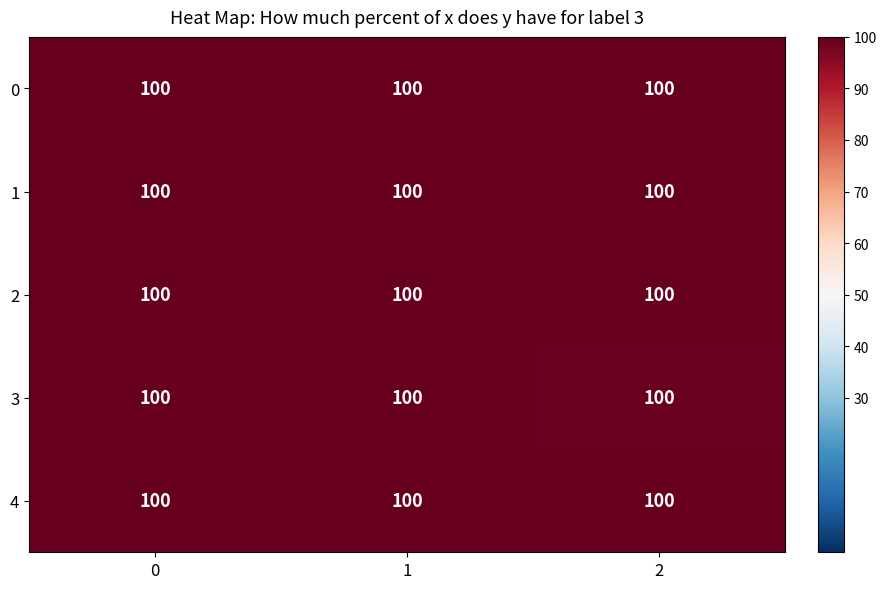

What is the approximate value of 2 at 2?

100.0